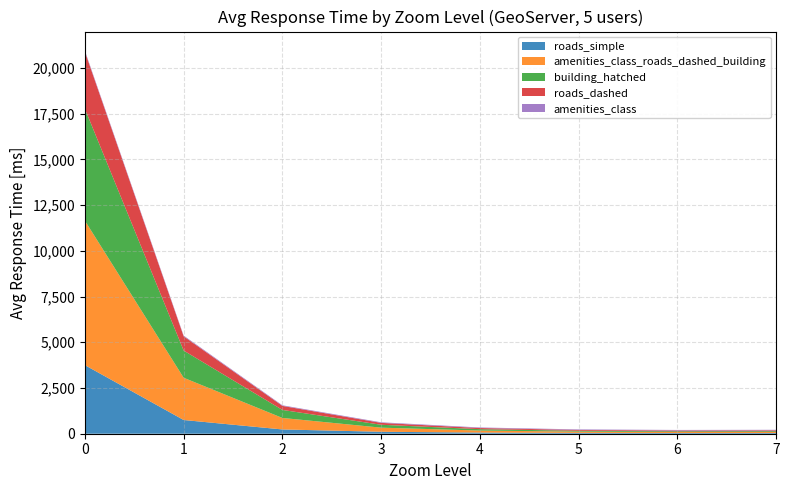

Reading right to left, list all the values displayed in this chart.

roads_simple: 7=38.8	6=38.9	5=46.1	4=63.4	3=106.5	2=233.8	1=750.6	0=3750.0
amenities_class_roads_dashed_building: 7=59.2	6=53.5	5=68.1	4=110.0	3=225.1	2=628.4	1=2309.7	0=7896.3
building_hatched: 7=42.1	6=40.2	5=46.9	4=75.7	3=157.9	2=438.8	1=1487.5	0=6117.9
roads_dashed: 7=42.2	6=41.1	5=44.7	4=62.0	3=103.5	2=219.9	1=778.2	0=3123.2
amenities_class: 7=32.3	6=32.9	5=30.3	4=30.3	3=31.3	2=33.0	1=39.2	0=54.1